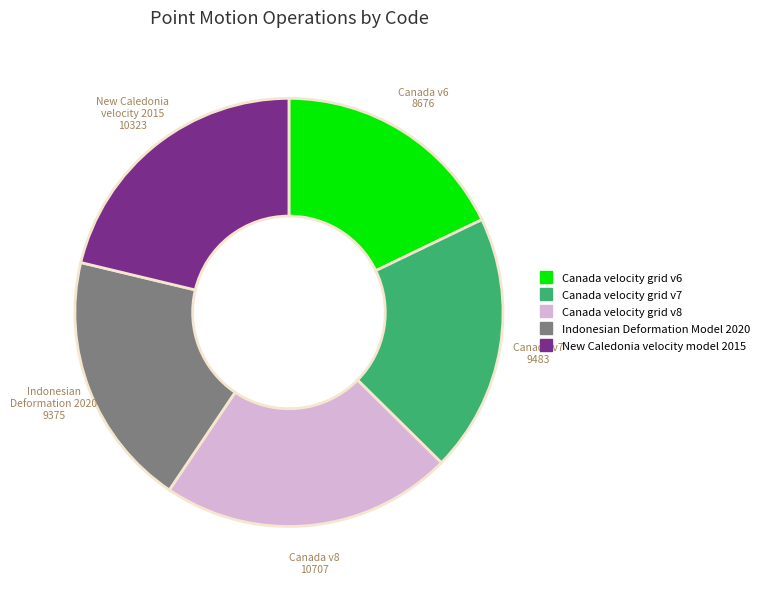

Combined, do New Caledonia velocity model 2015 and Indonesian Deformation Model 2020 account for over 50%?

No